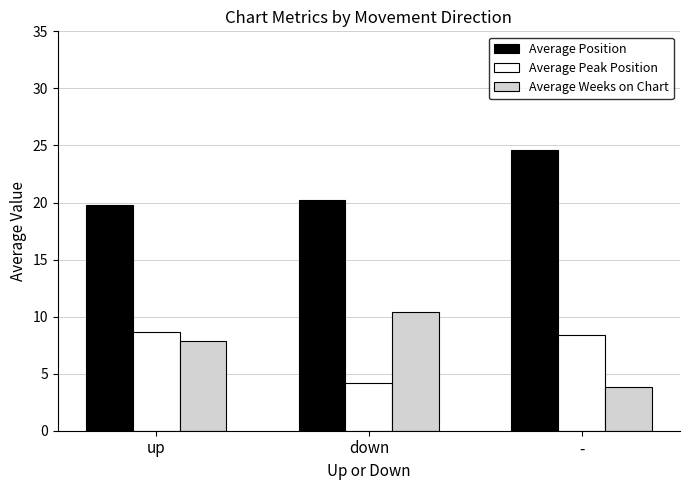

What is the total value across all series at up?

36.2